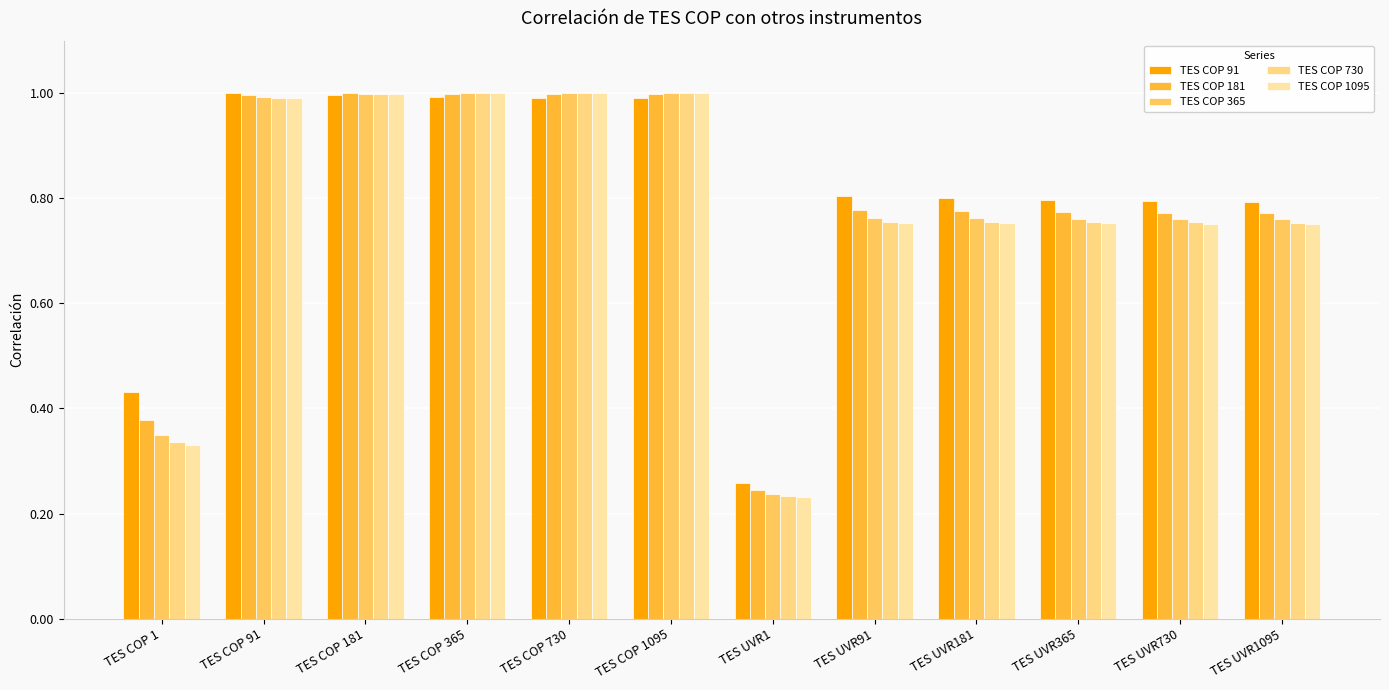

At which category is the sum across all series the highest?

TES COP 181